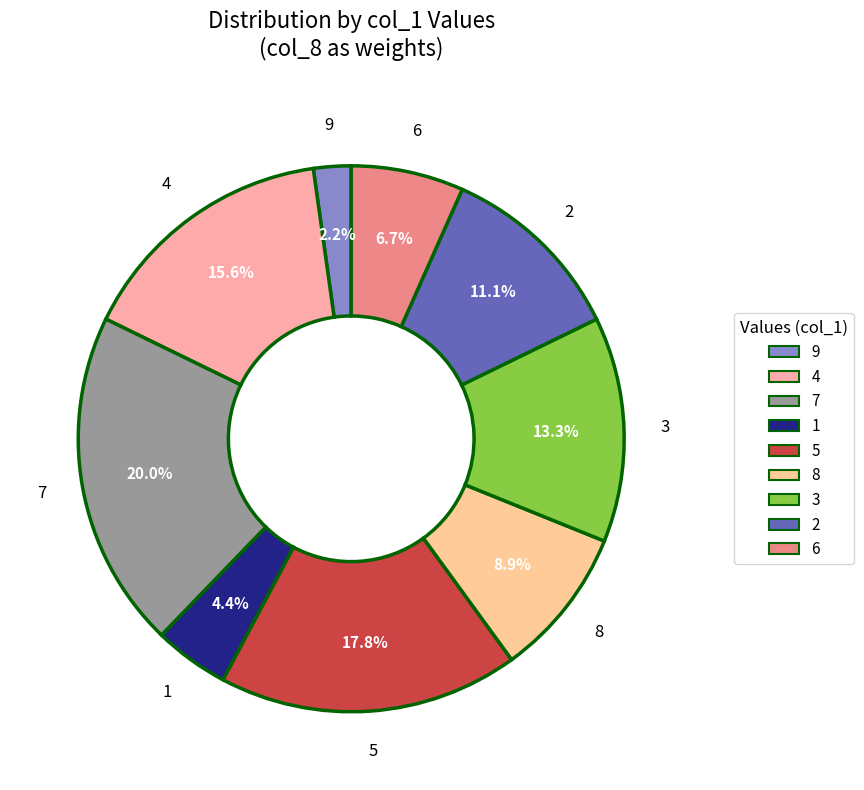

The 1 slice represents 16% of the pie. True or false?

False